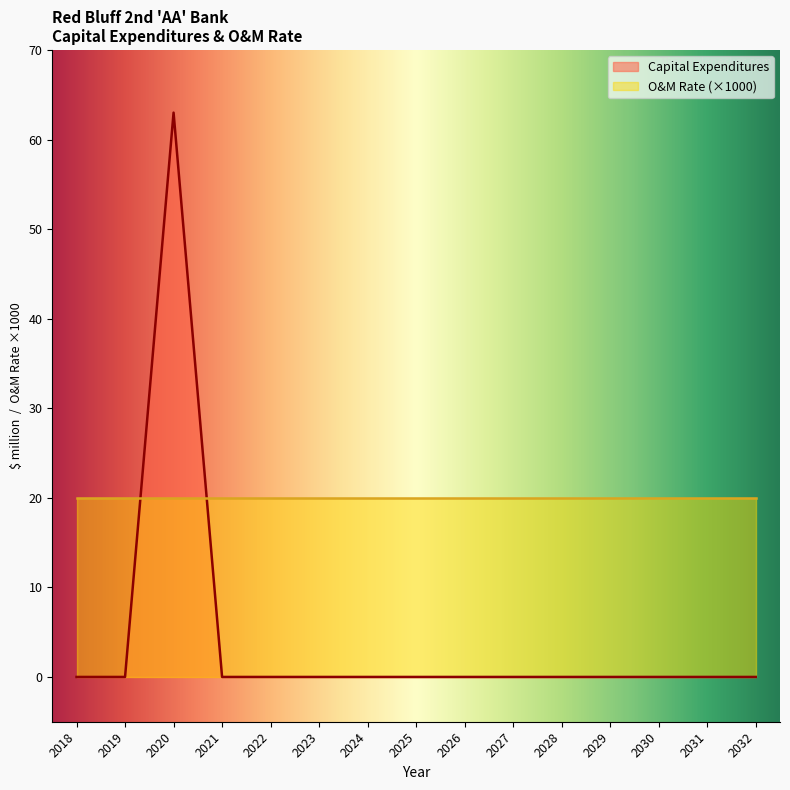

List the labels in order of value, largest first.

2020, 2018, 2019, 2021, 2022, 2023, 2024, 2025, 2026, 2027, 2028, 2029, 2030, 2031, 2032